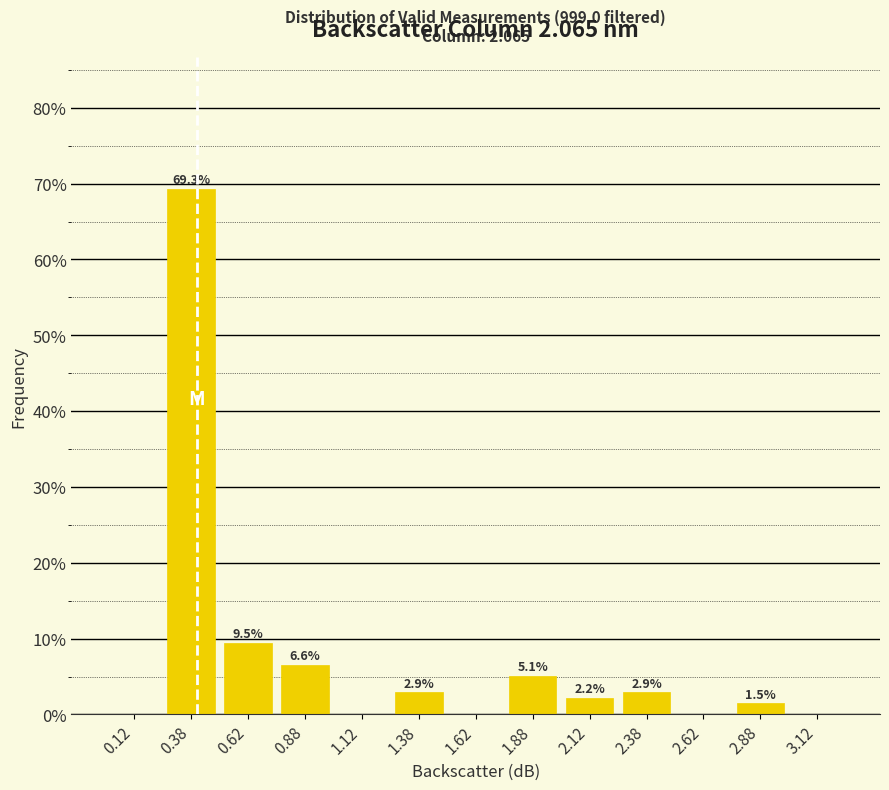

Which range on the x-axis has the tallest bar?

0.25 to 0.50